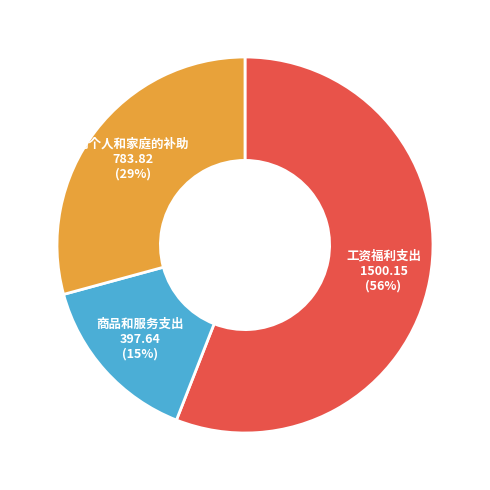

To the nearest percent, what is the difference between the largest and smallest slice percentages?

41%